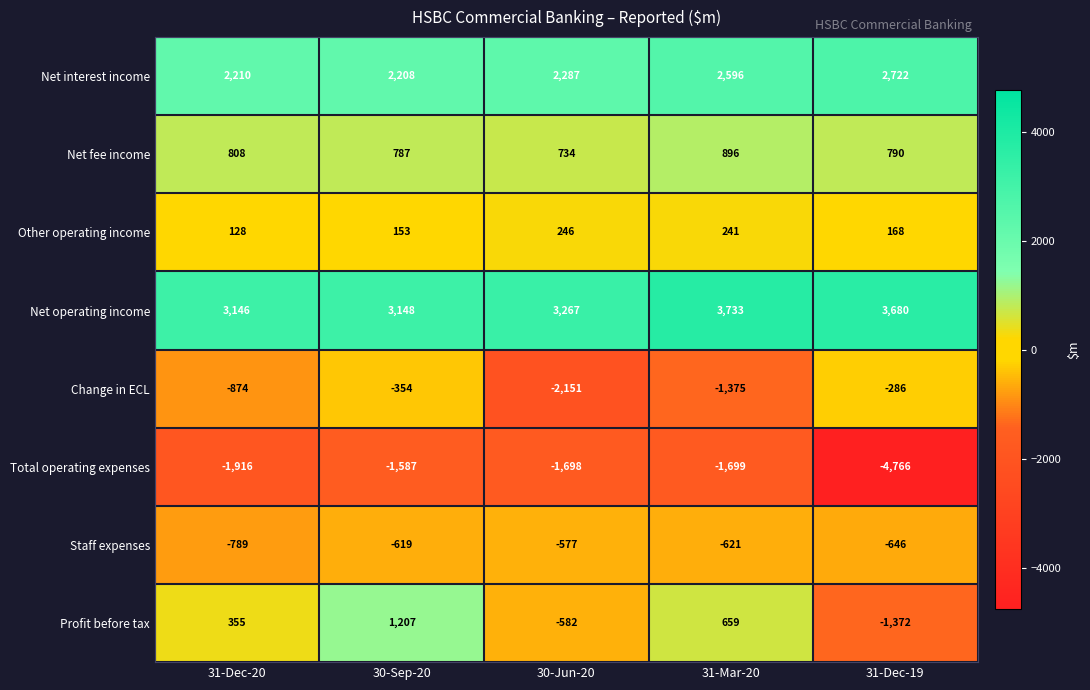

What is the average value of the Other operating income series?

187